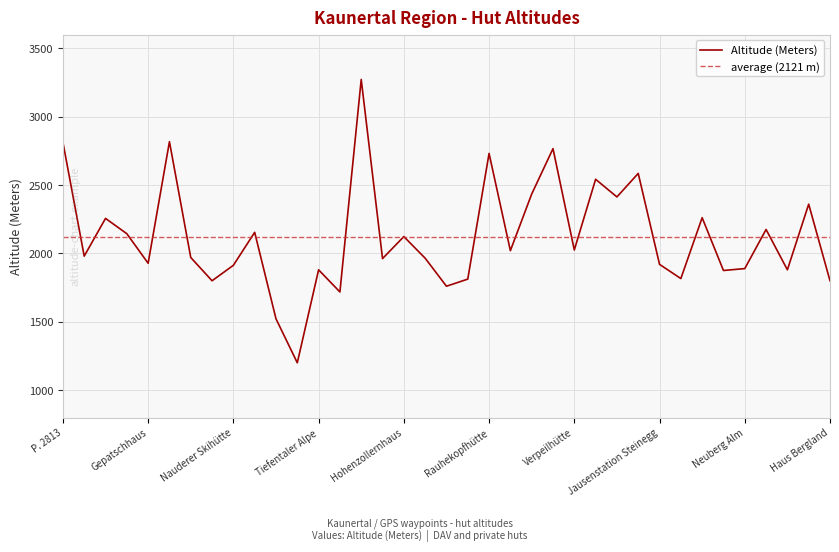

Between Gasthof Alpenfriede and Tiefentaler Alpe, which is larger?

Tiefentaler Alpe